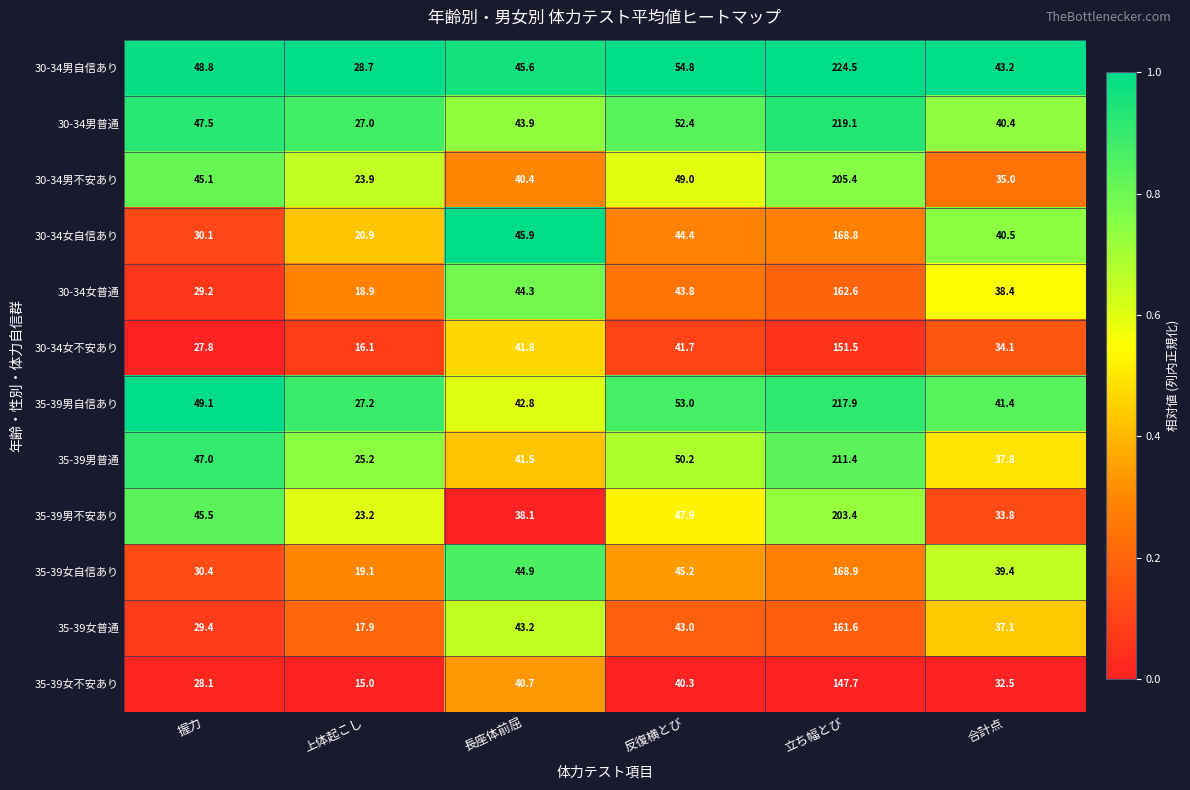

What is the approximate value of 35-39男普通 at 立ち幅とび?

211.4